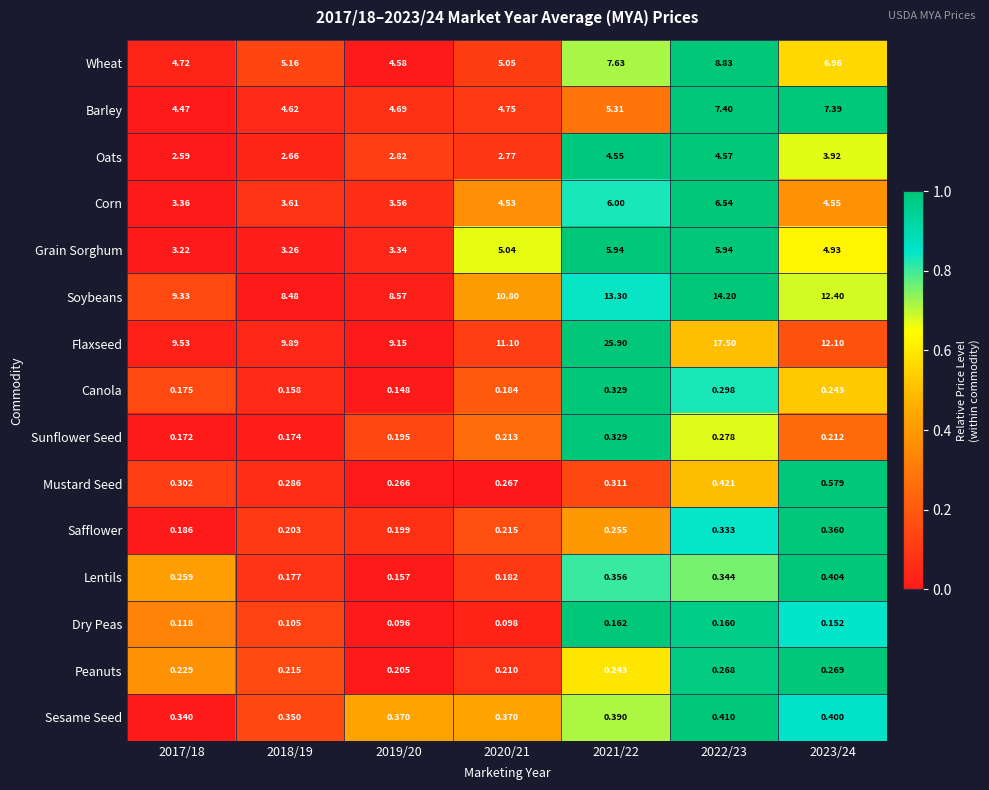

Which series has the widest spread of values?

Flaxseed